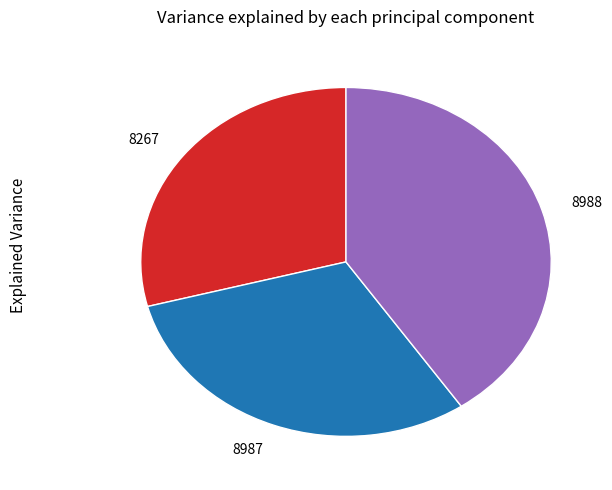

How many slices are in this pie chart?

3